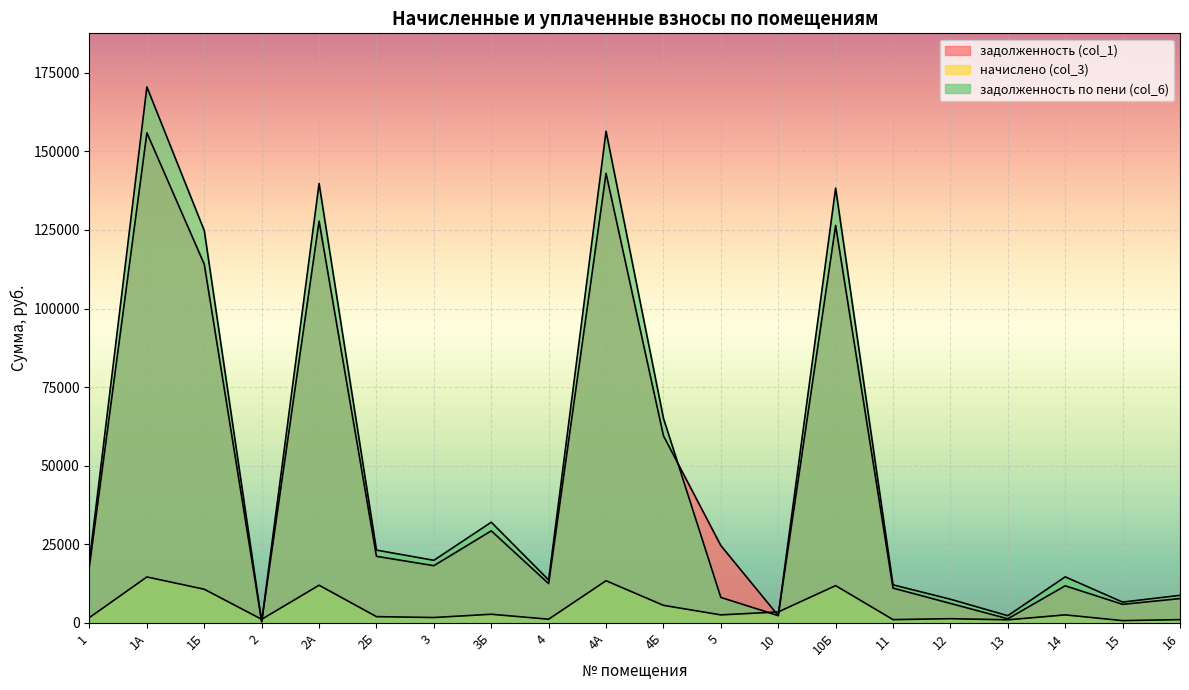

At which label is начислено (col_3) closest to 7666?

4Б